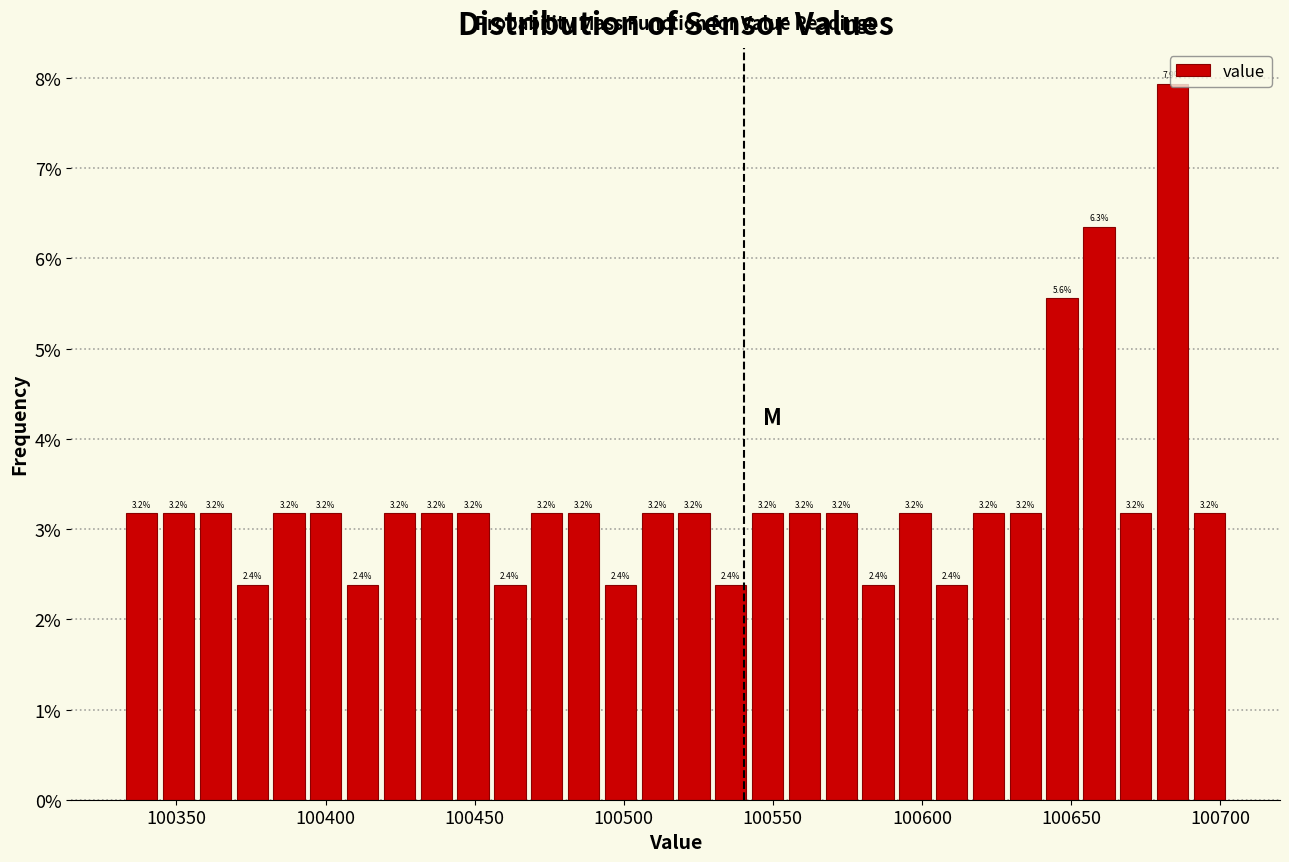

Read against the x-axis, roughly where is the centre of the tallest bar?

100685